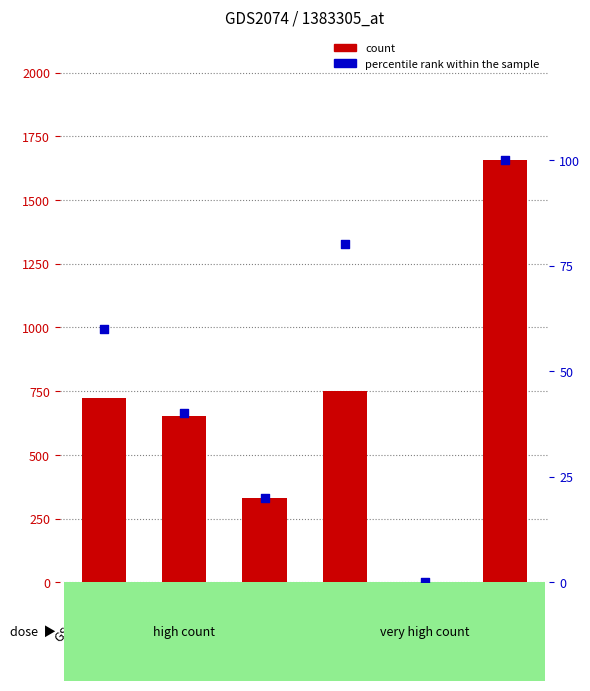

What are all the series names shown in the legend?

count, percentile rank within the sample